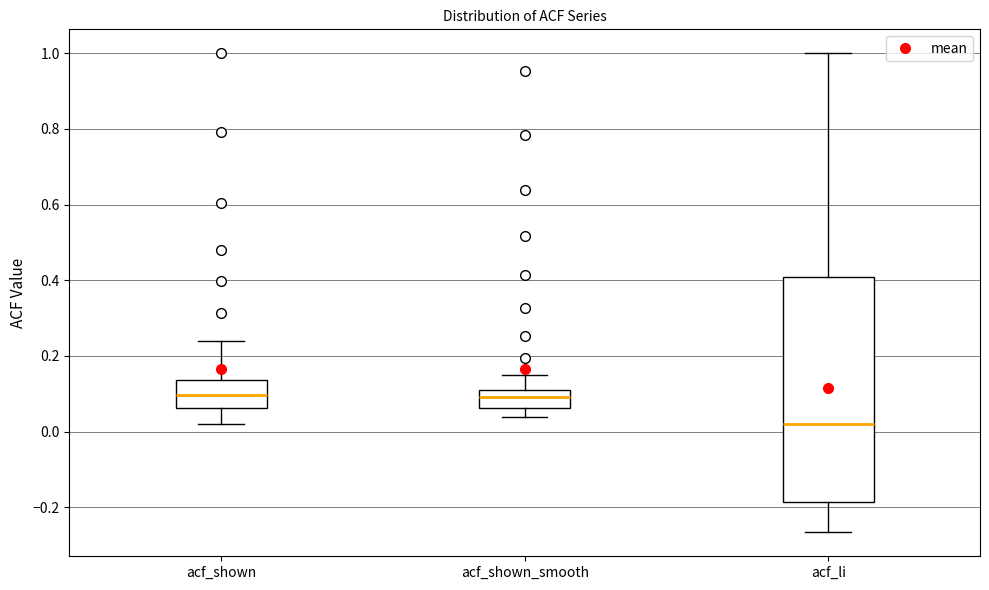

Reading left to right, transcribe this box plot: for each box, give where its median line is, the range the box spans, and where its two whiskers end, as read against the y-axis. The values are not printed on the chart, so give them approximately, as read against the axis.

acf_shown: median 0.10, box 0.06 to 0.14, whiskers 0.02 to 0.24
acf_shown_smooth: median 0.10 (inside the box), box 0.06 to 0.10, whiskers 0.04 to 0.16
acf_li: median 0.02, box -0.18 to 0.42, whiskers -0.26 to 1.00